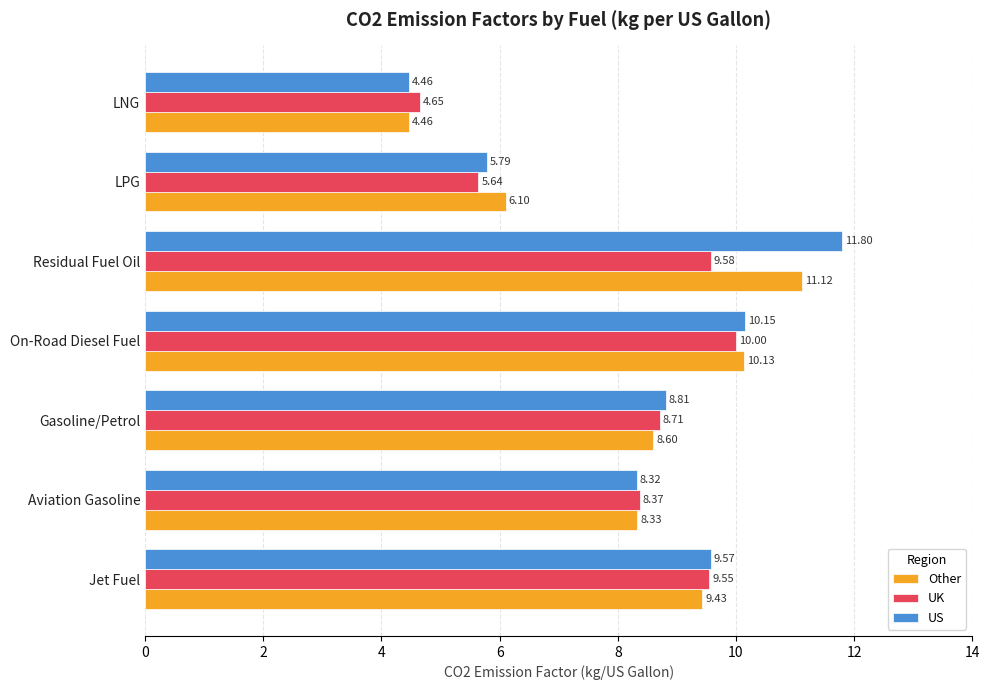

How many data points in UK are less than 8?

2